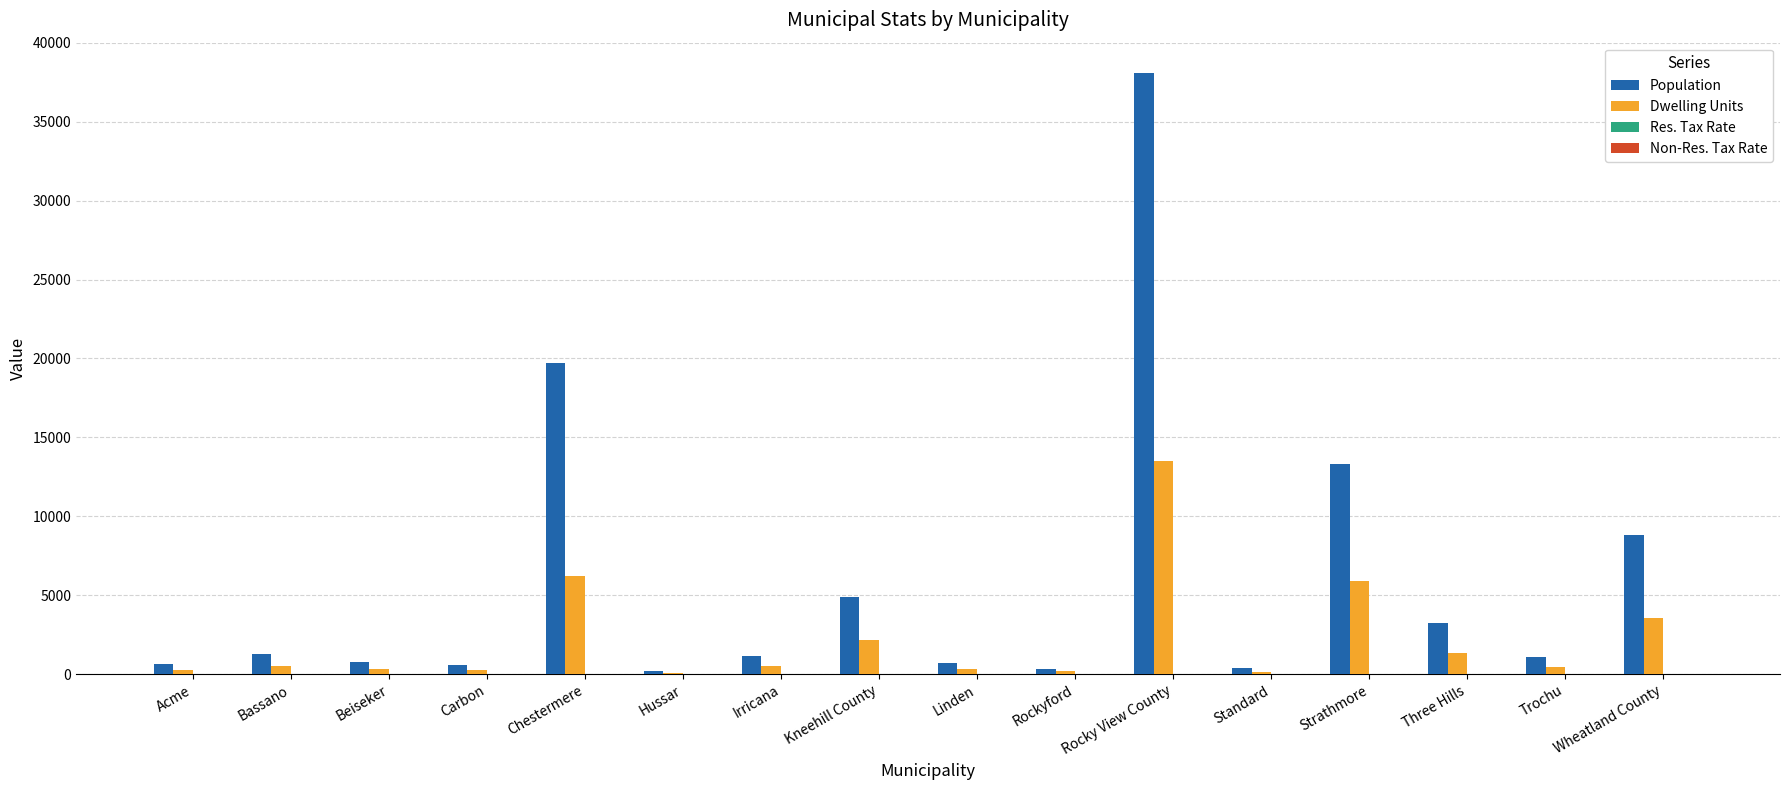

Count the number of categories in the chart.

16